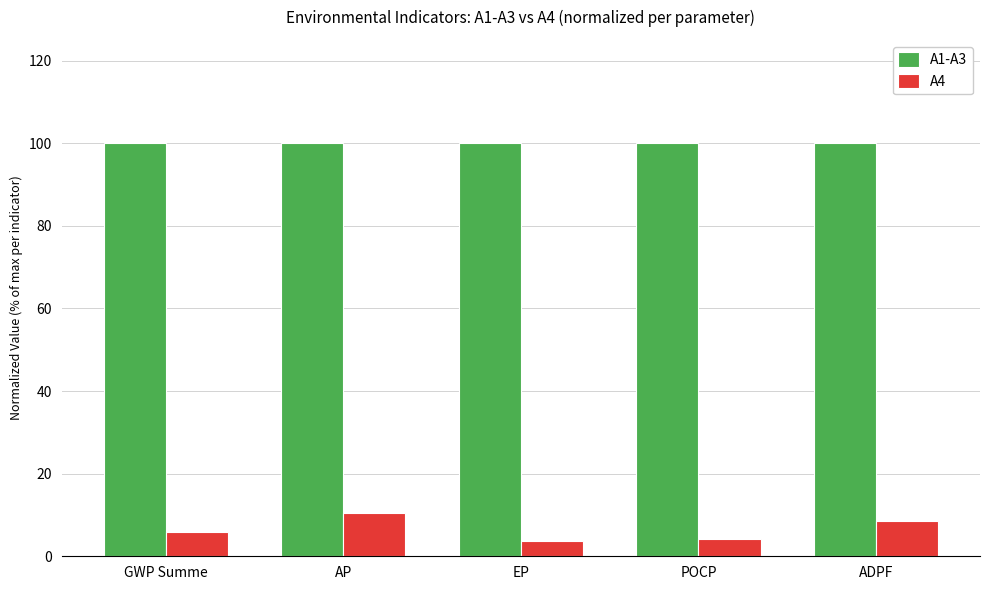

What is the spread (max minus min) of values at GWP Summe?

94.2